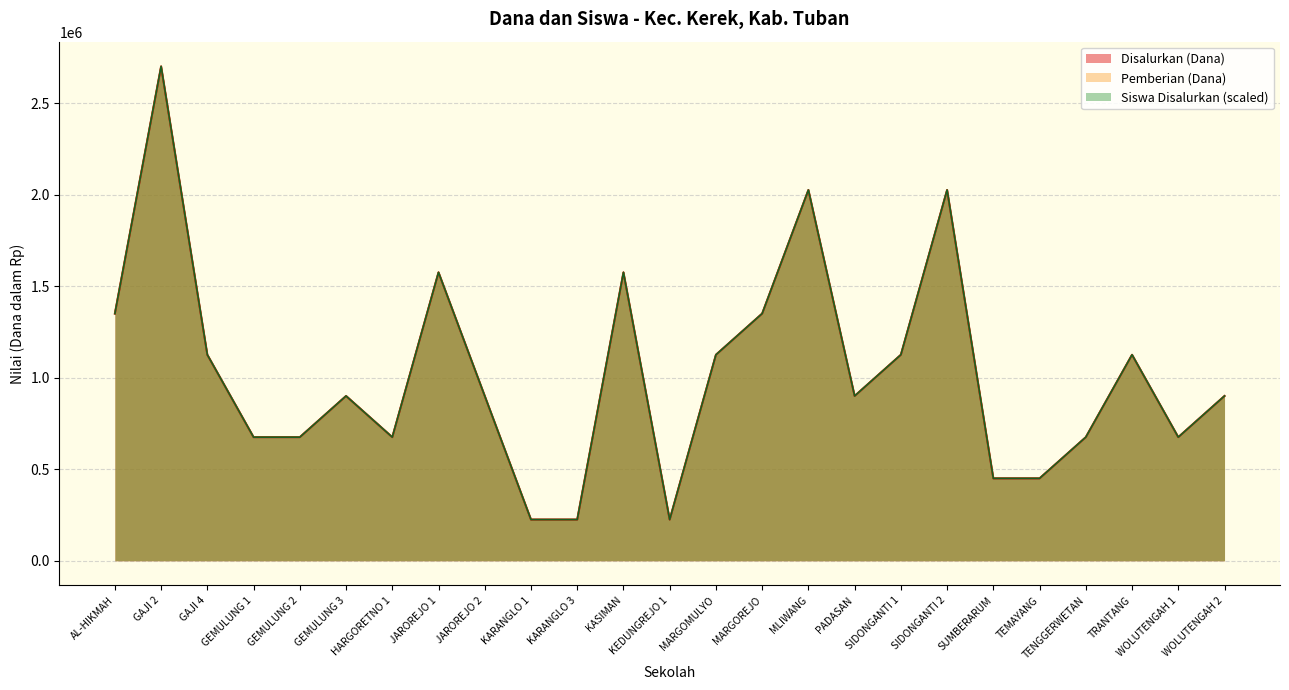

Between TRANTANG and GAJI 4, which is larger?

TRANTANG